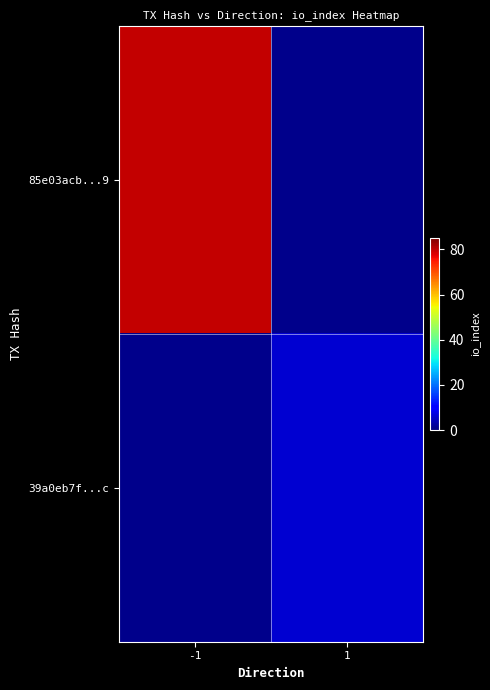

Which label corresponds to the largest value in the chart?

-1